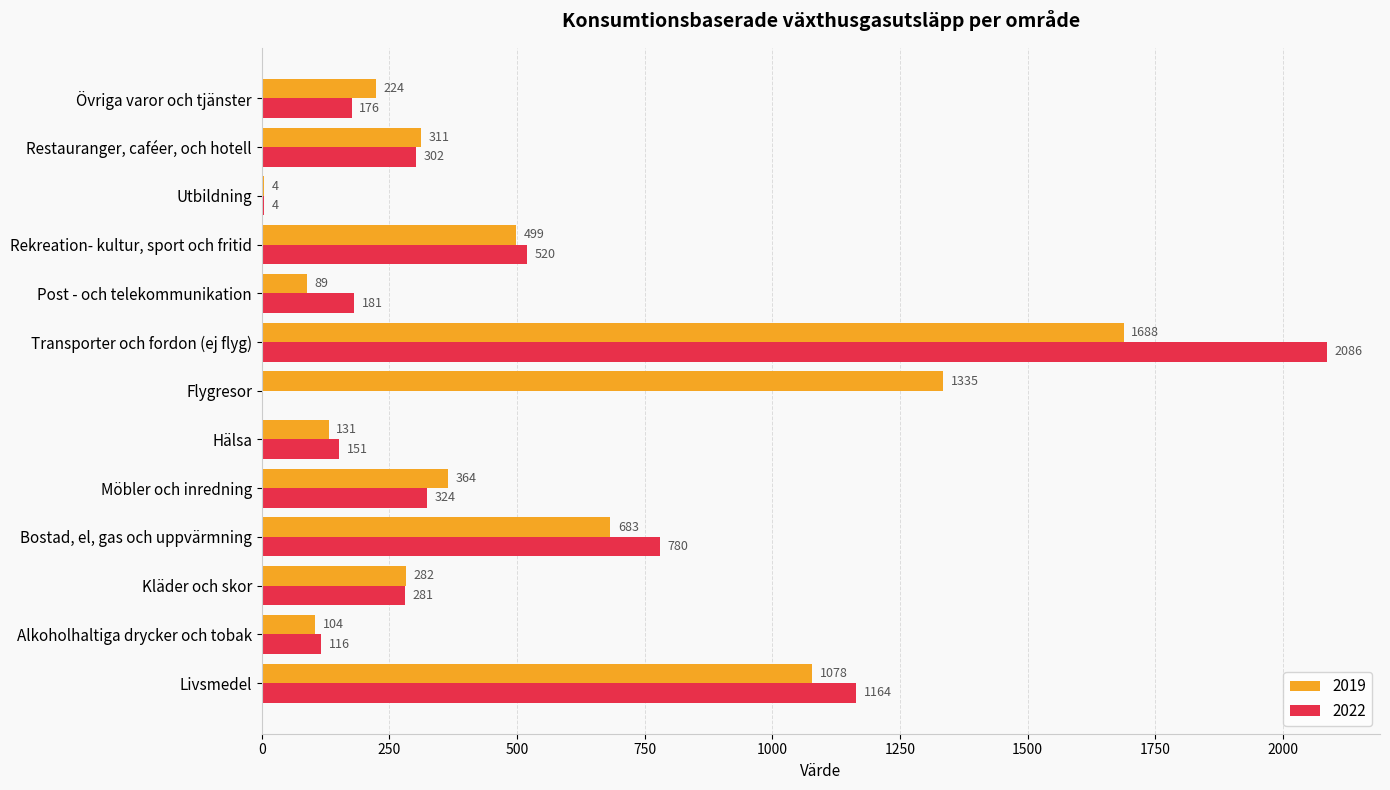

The value of 2019 at Kläder och skor is 282. True or false?

True